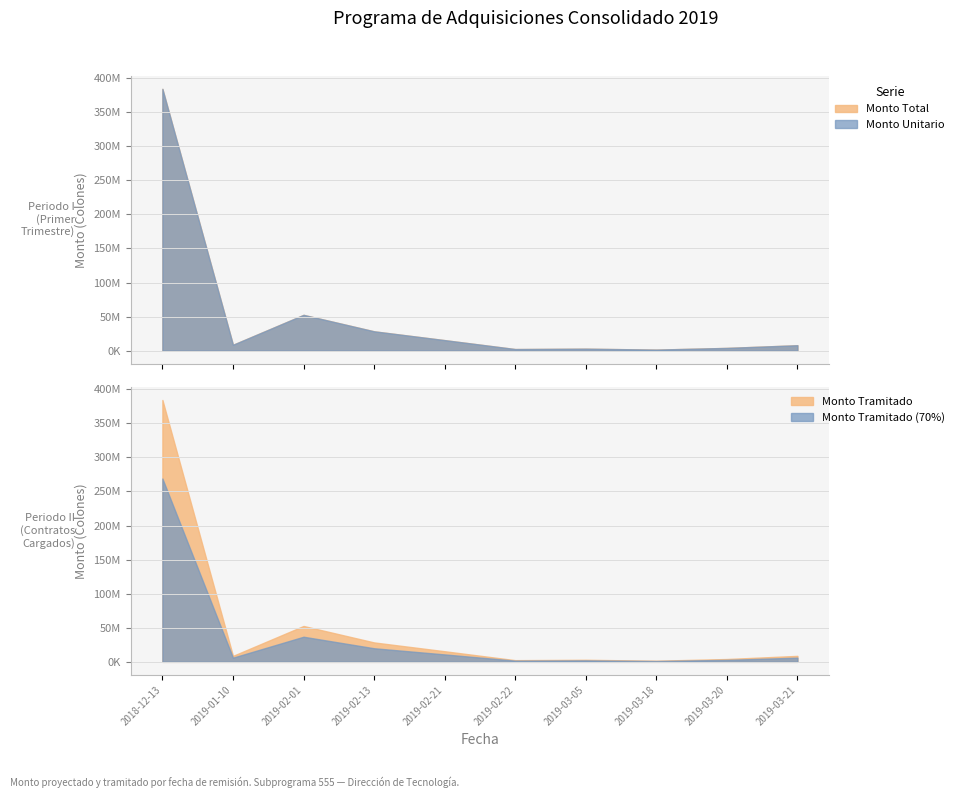

Which series has the largest total across all categories?

Monto Tramitado